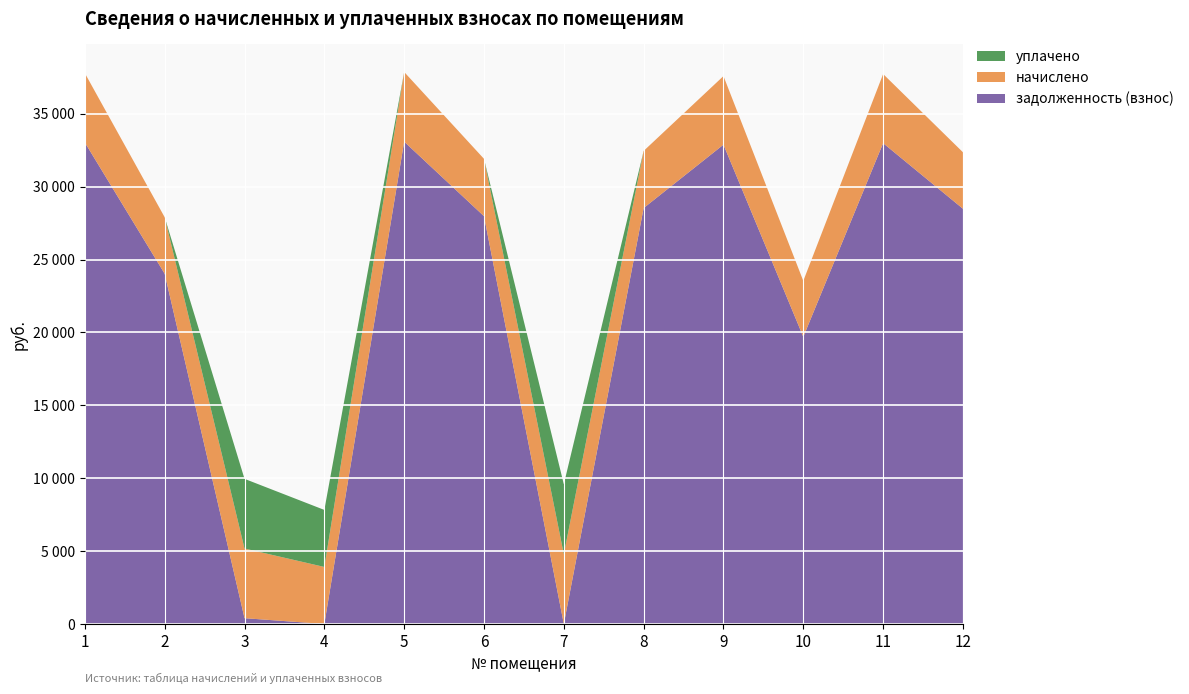

Reading left to right, transcribe all the data shown in this chart.

задолженность (взнос): 33023.2	24022.6	398.2	0.0	33085.1	27972.0	0.0	28530.4	32878.7	19695.6	32982.2	28481.5
начислено: 4756.4	3875.0	4778.3	3911.5	4778.3	3933.4	4792.9	3918.8	4705.4	3838.7	4741.9	3875.0
уплачено: 0.0	0.0	4778.3	3911.5	0.0	0.0	4792.9	0.0	0.0	0.0	0.0	0.0